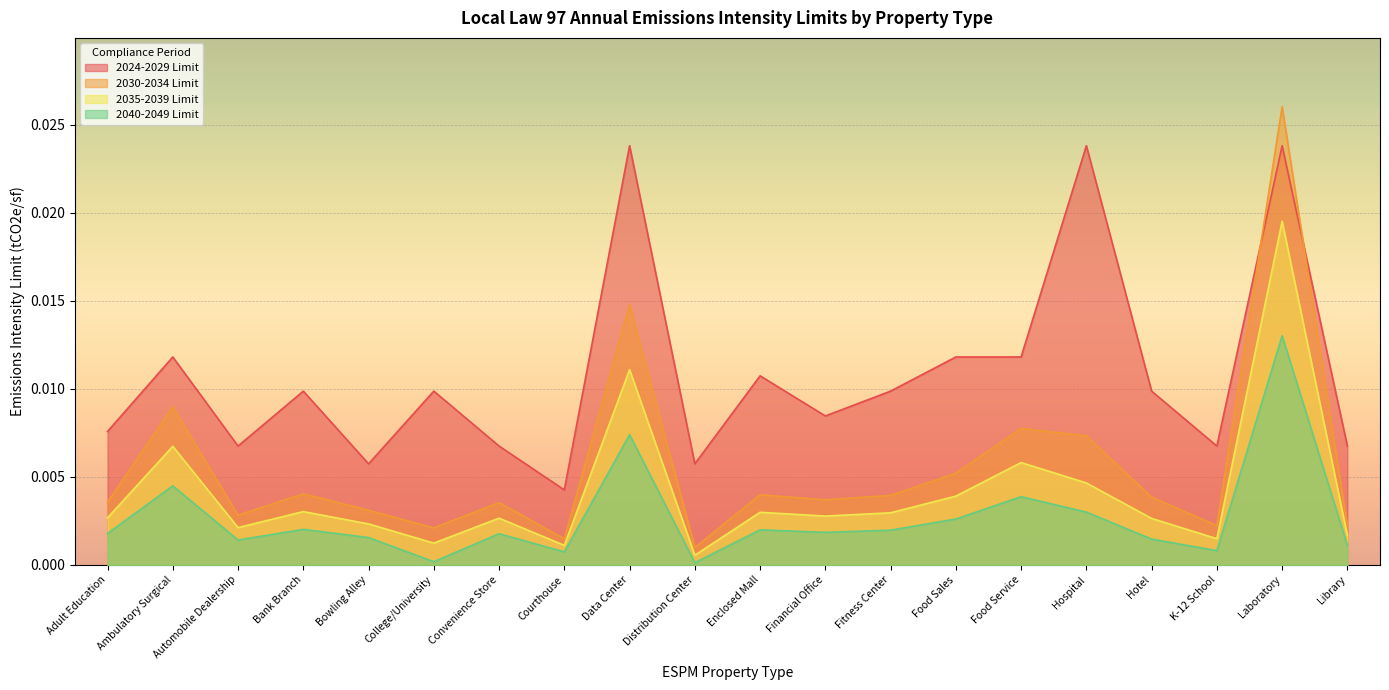

Which series has the largest total across all categories?

2024-2029 Limit